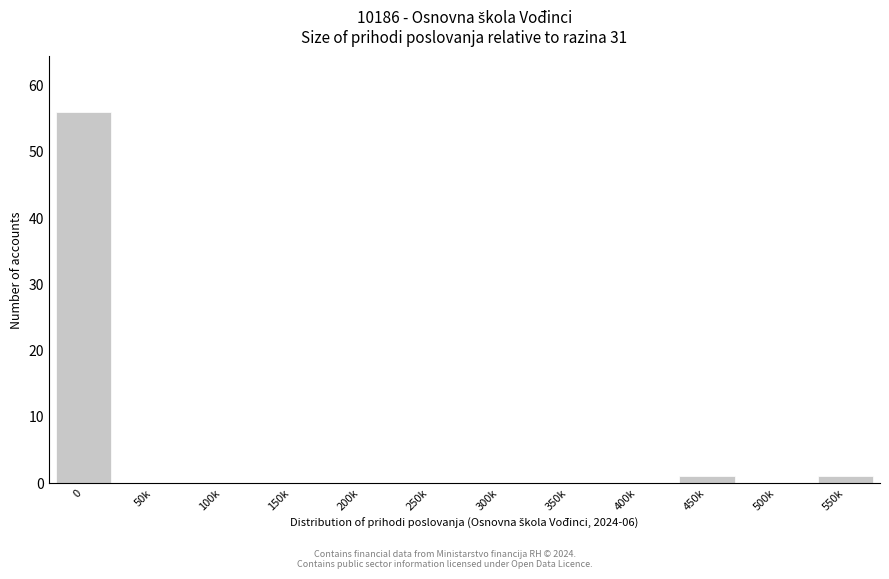

Reading right to left, what are all the values shown in this chart?

550k=1	500k=0	450k=1	400k=0	350k=0	300k=0	250k=0	200k=0	150k=0	100k=0	50k=0	0=56